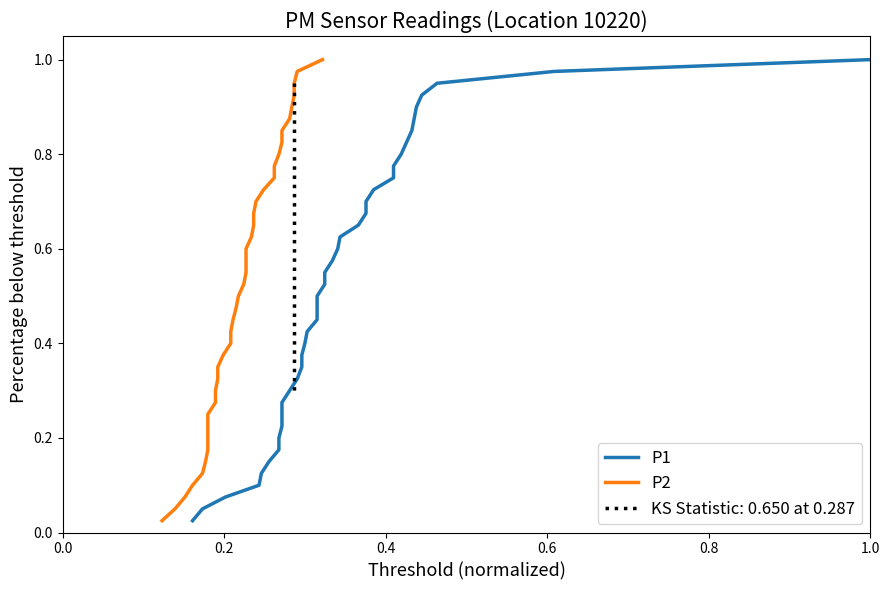

Which series has the largest total across all categories?

P1